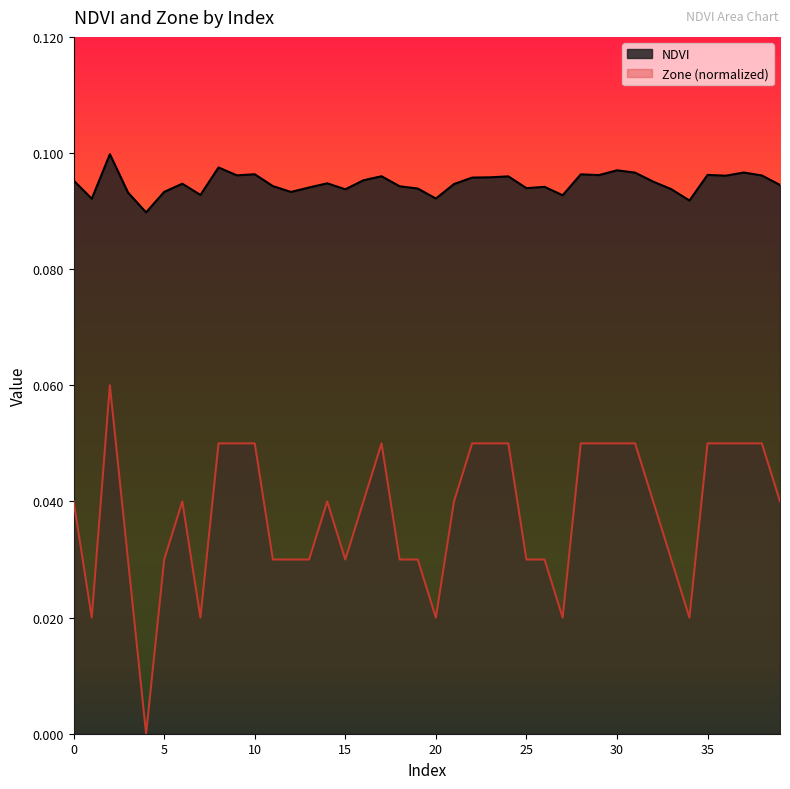

Rank the categories by Zone value from lowest to highest.

4, 1, 7, 20, 27, 34, 3, 5, 11, 12, 13, 15, 18, 19, 25, 26, 33, 0, 6, 14, 16, 21, 32, 39, 8, 9, 10, 17, 22, 23, 24, 28, 29, 30, 31, 35, 36, 37, 38, 2